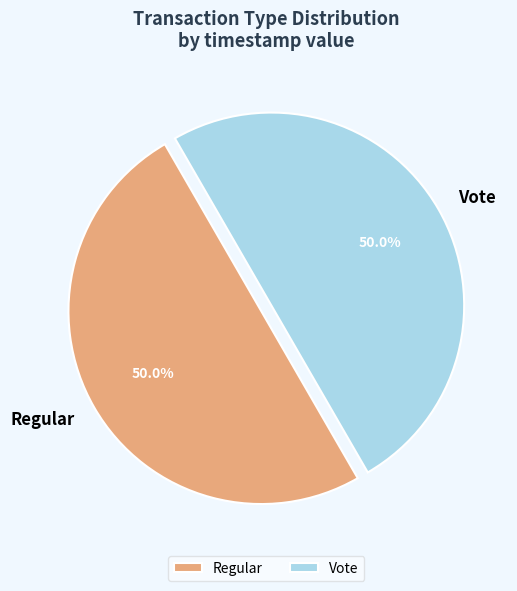

What portion of the pie excludes Vote?

50.0%